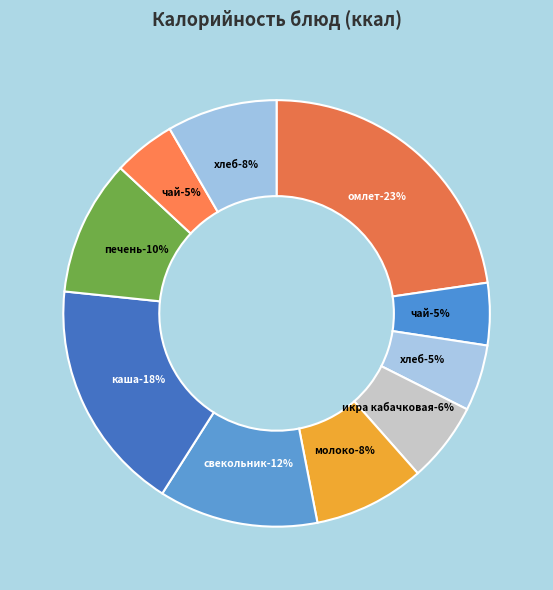

How much of the chart is everything except омлет натуральный?

77.3%